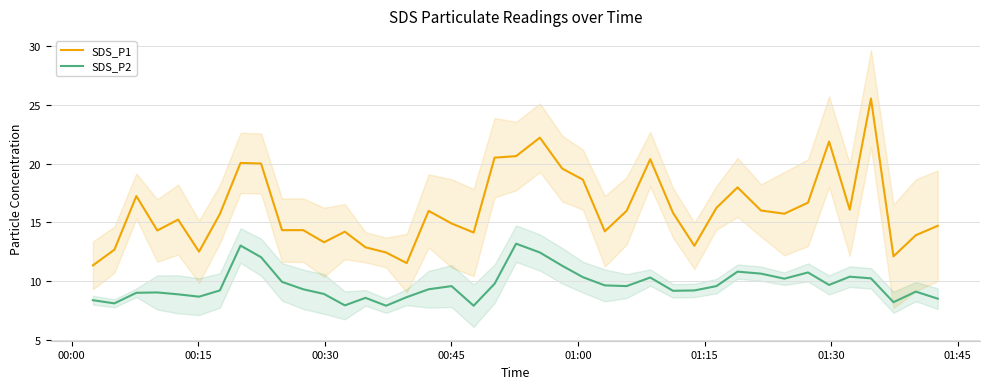

What is the greatest value displayed?

25.5